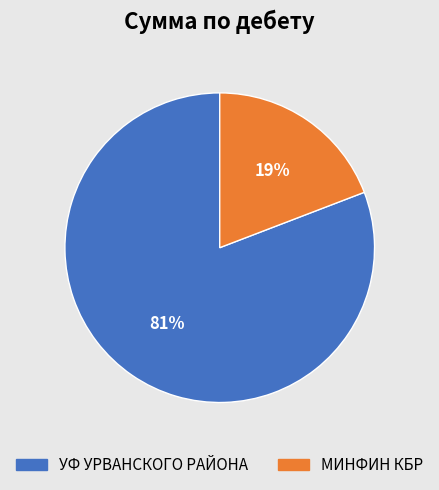

Is it true that МИНФИН КБР is 24% of the pie?

False